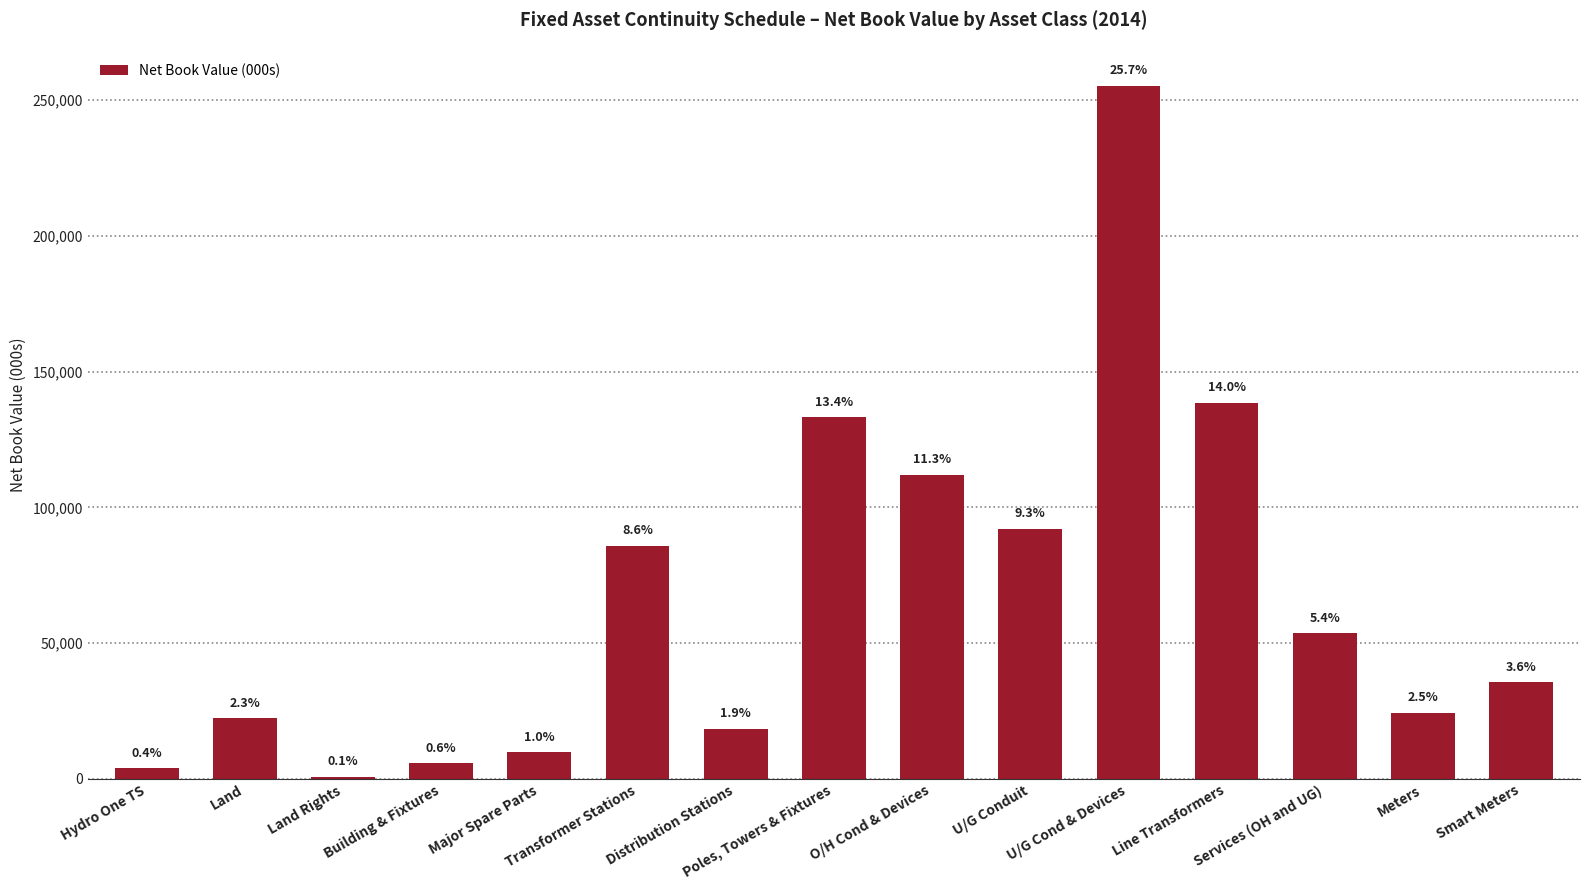

At which label does the data first exceed 35688?

Transformer Stations